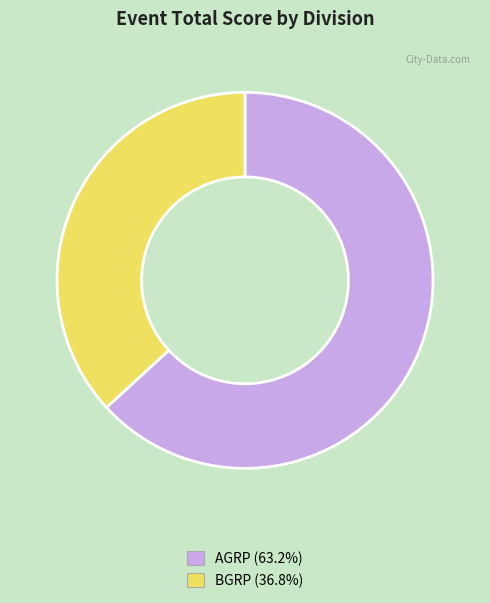

How many segments does this pie chart have?

2